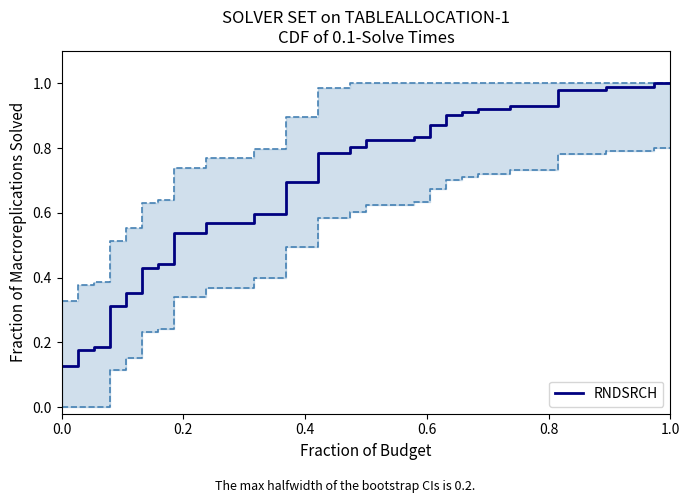

What is the minimum value shown in the chart?

0.1